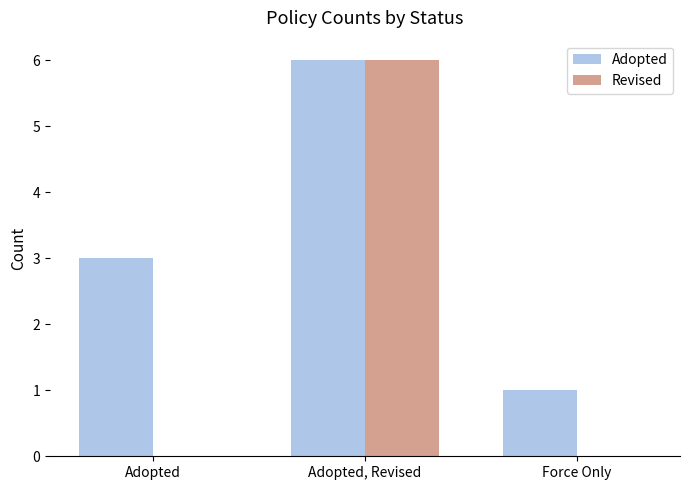

Is the value of Revised at Adopted greater than the value of Adopted at Adopted?

No